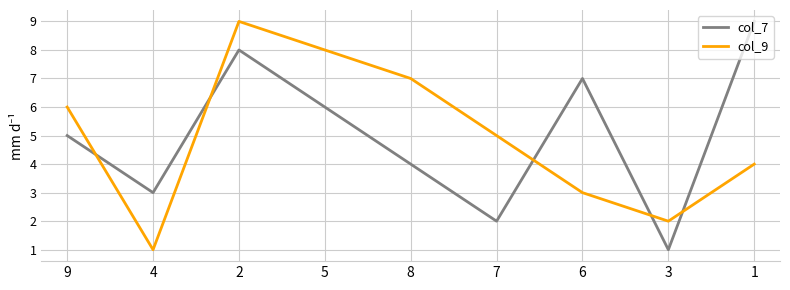

Which series ends up on top after the final intersection of col_7 and col_9?

col_7